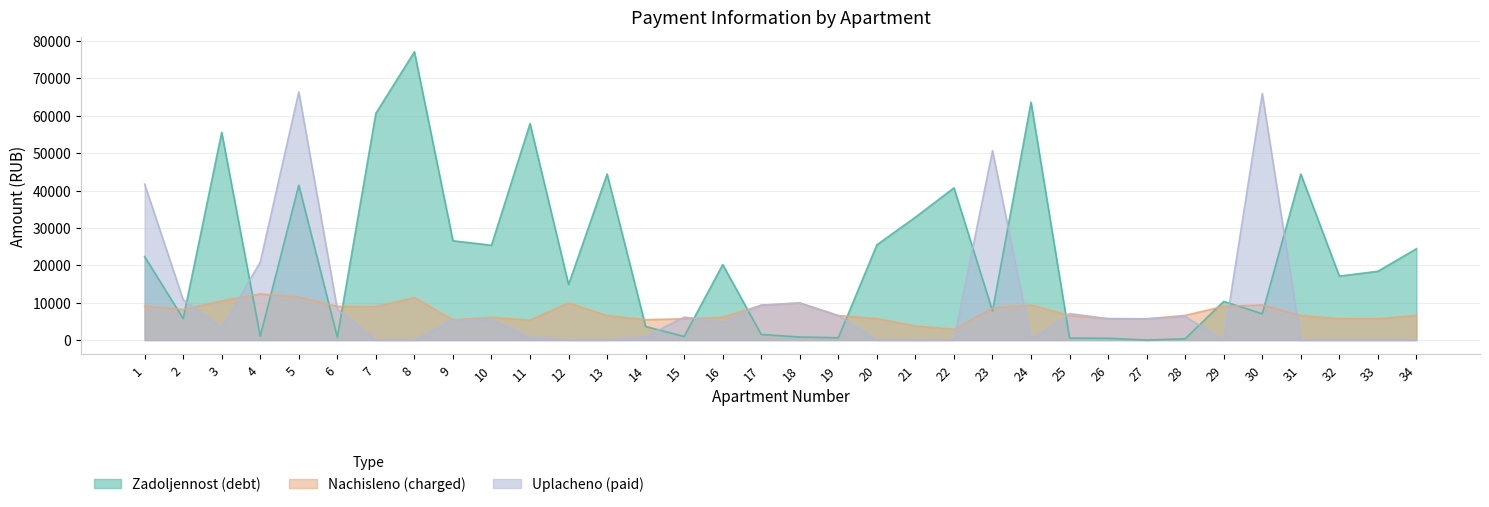

Does the chart display data point markers on the line(s)?

No